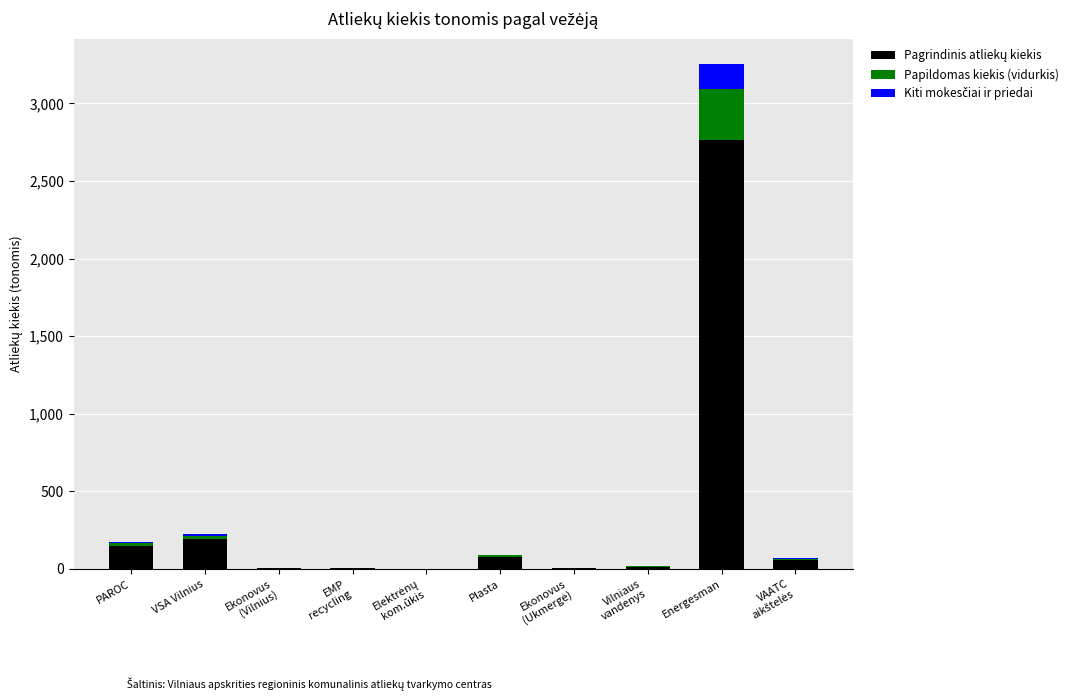

At which category is the sum across all series the highest?

Energesman